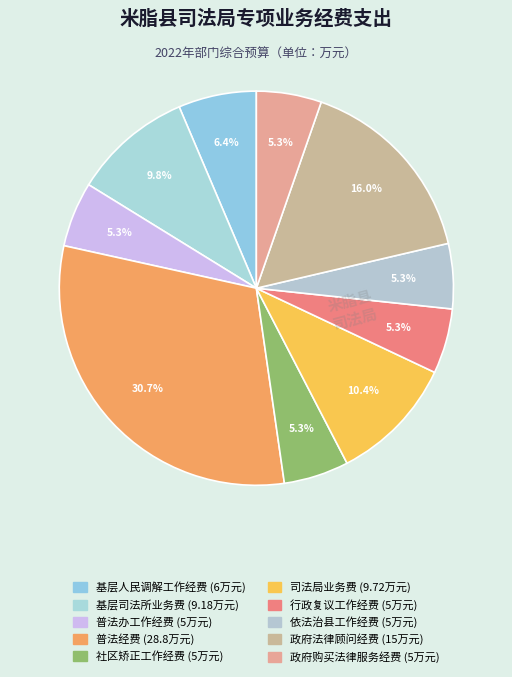

Which category has the biggest portion of the pie?

普法经费